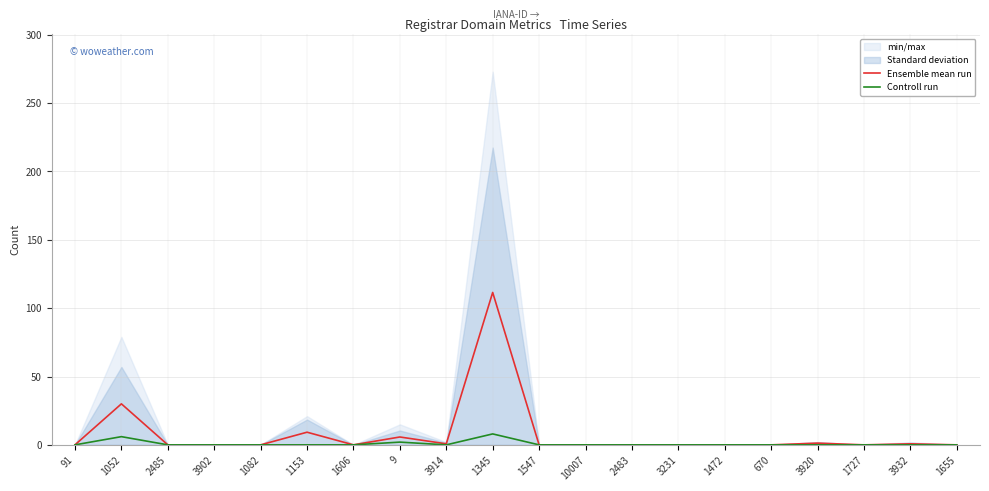

Does the chart have visible grid lines?

Yes